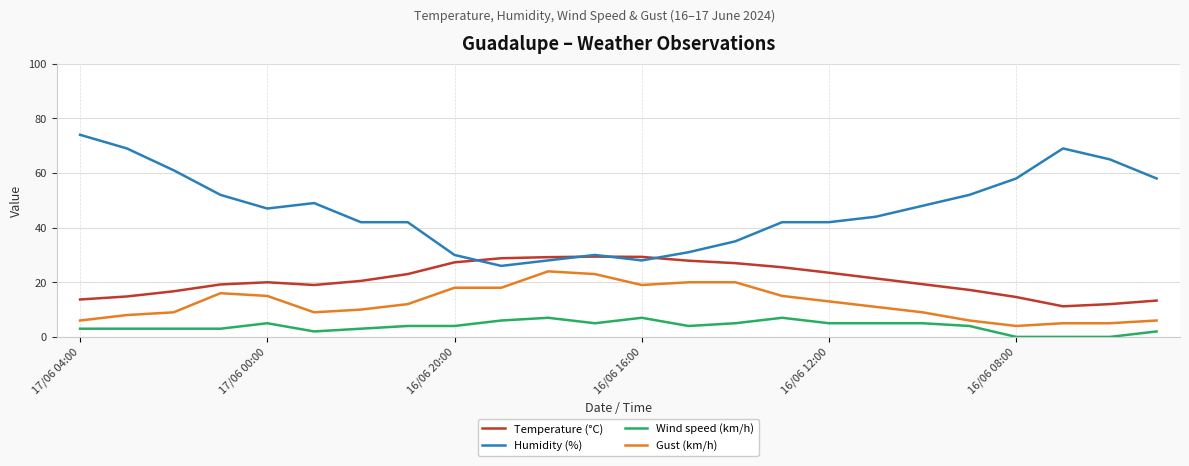

True or false: Temperature (°C) and Wind speed (km/h) intersect in this chart.

False